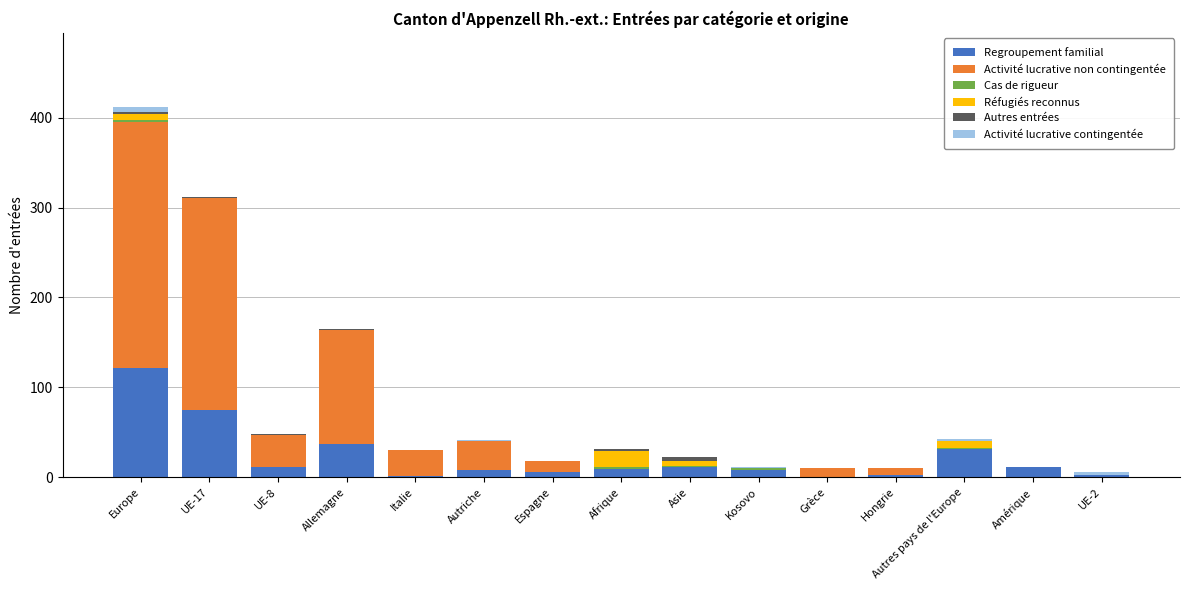

The Regroupement familial series shows 80 at Grèce. True or false?

False